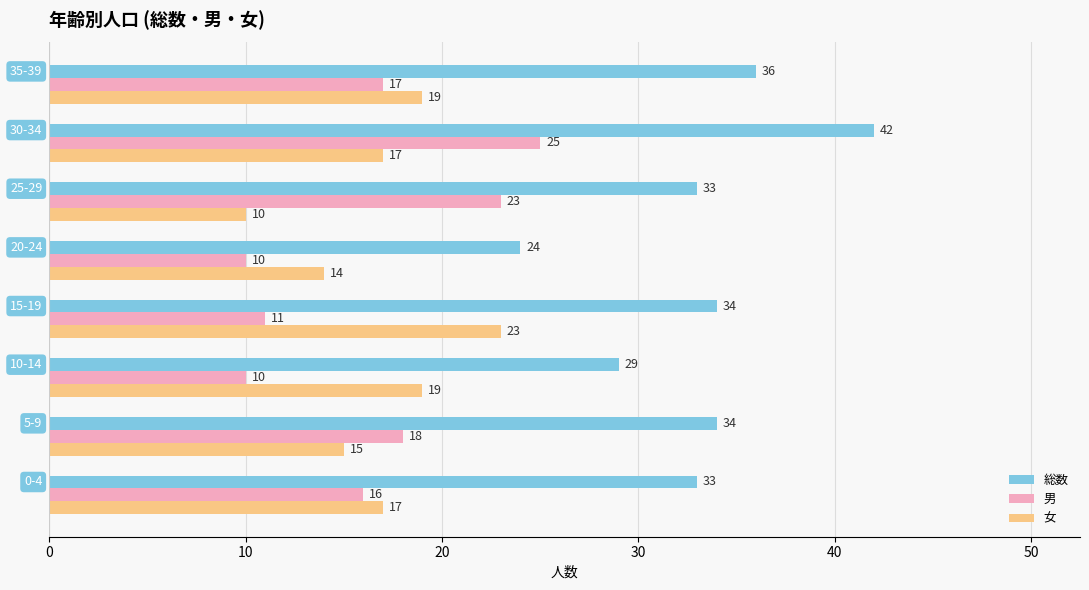

At how many categories does at least one series exceed 26?

7